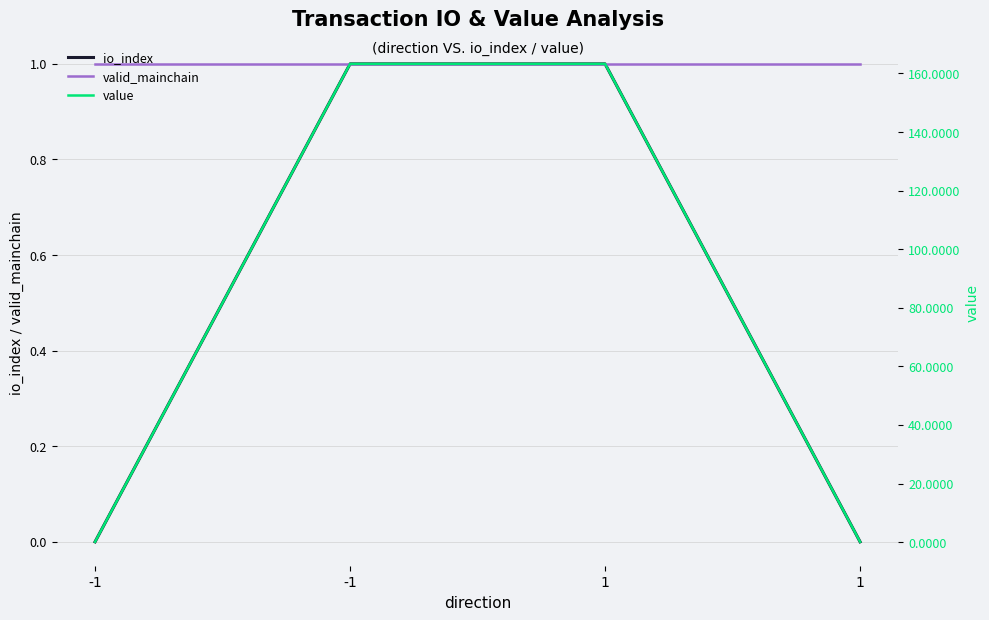

True or false: io_index and value cross at least once.

False